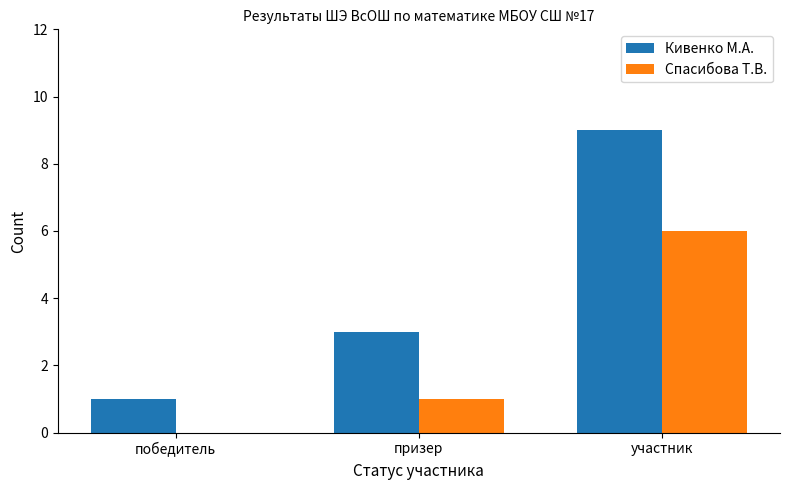

At which label is Кивенко М.А. closest to 5?

призер